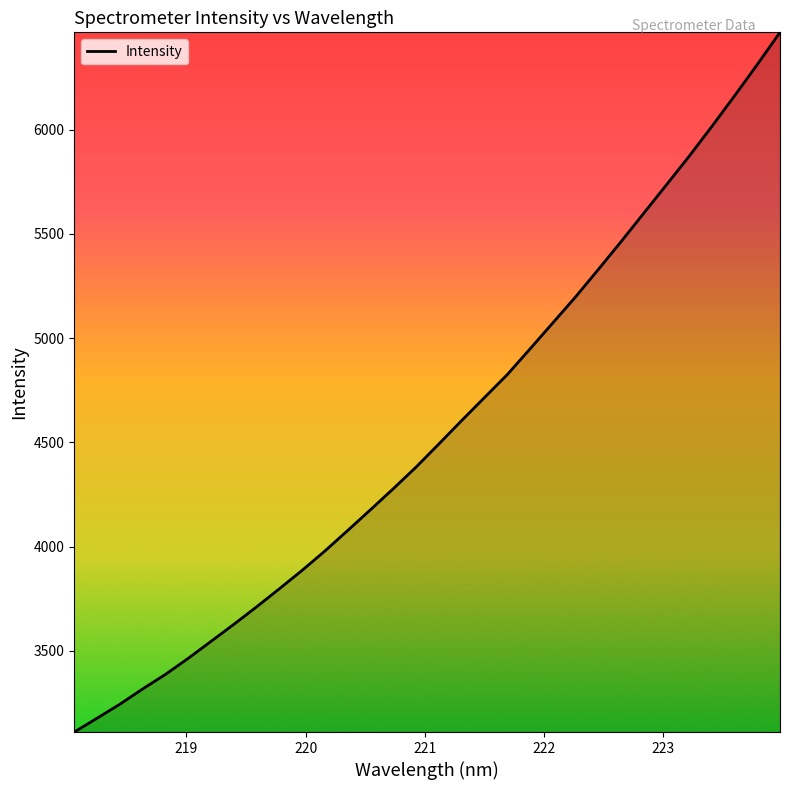

What is the greatest value displayed?

6467.6